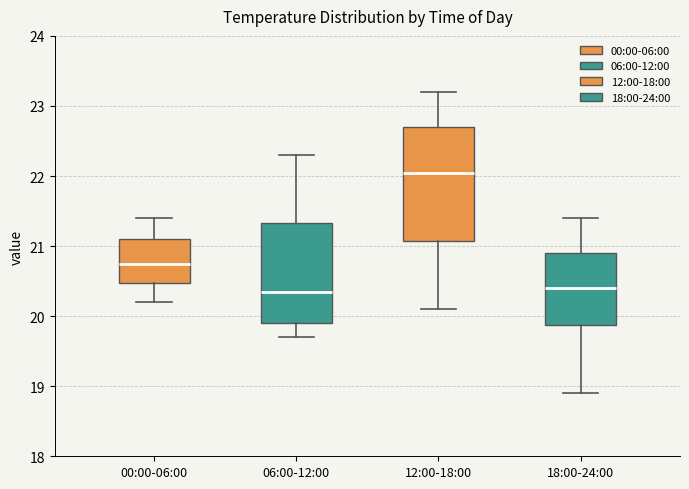

Which box is the tallest, from its lower edge to its upper edge?

12:00-18:00